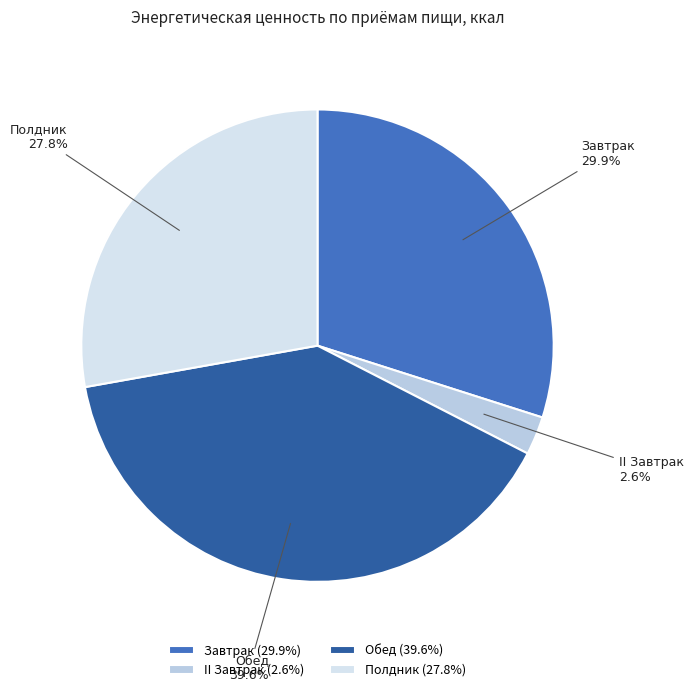

To the nearest percent, what portion does Обед represent?

40%